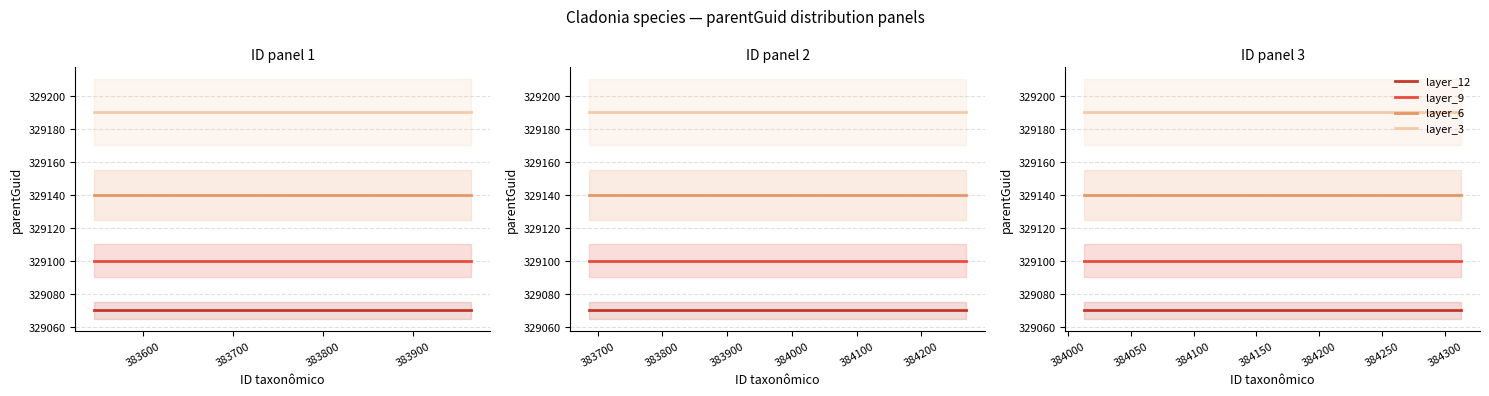

At 383600, list the series in order from smallest to largest.

layer_12, layer_9, layer_6, layer_3